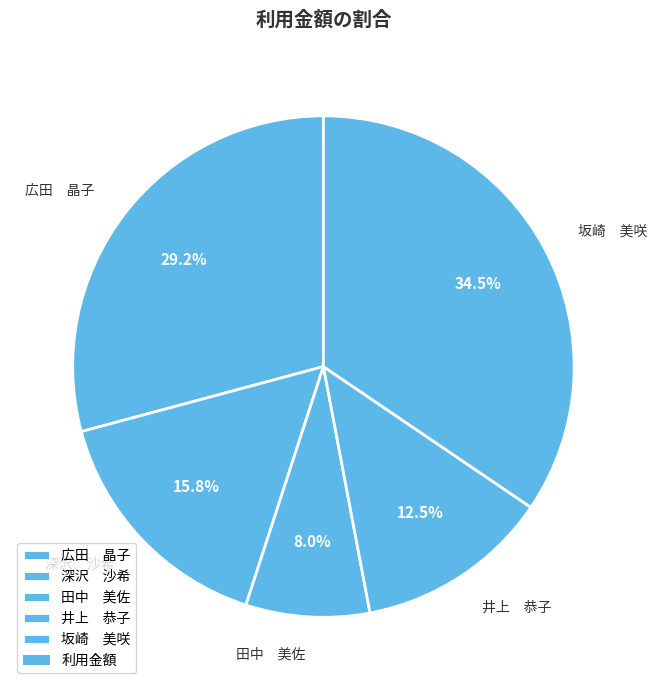

Does any single category account for the majority?

No